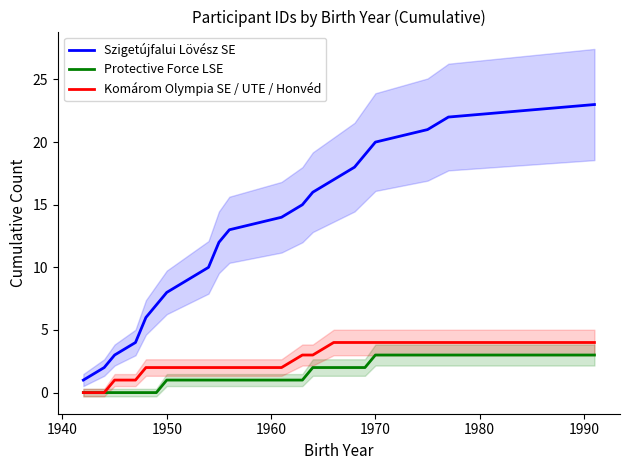

What is the highest value of the Protective Force LSE series?

3